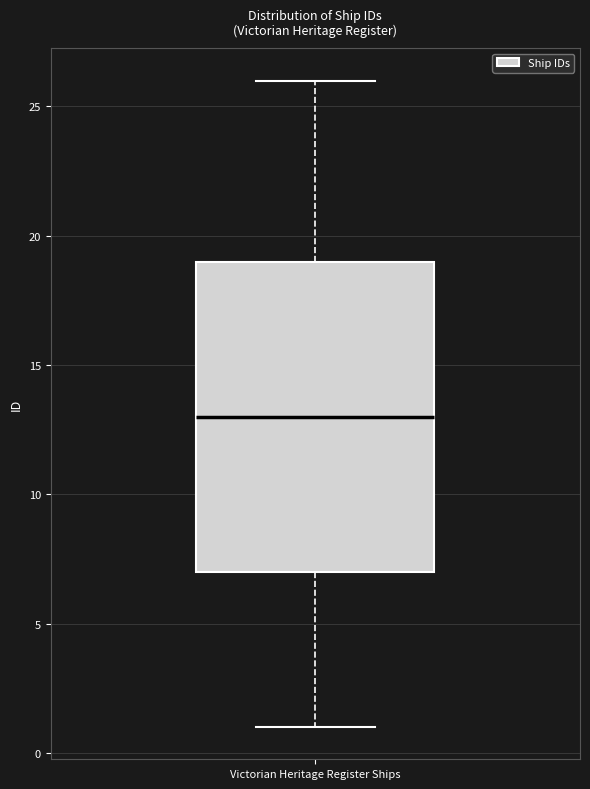

Where is the upper edge of the box for Victorian Heritage Register Ships on the y-axis? The values are not printed on the chart, so give them approximately, as read against the axis.

19